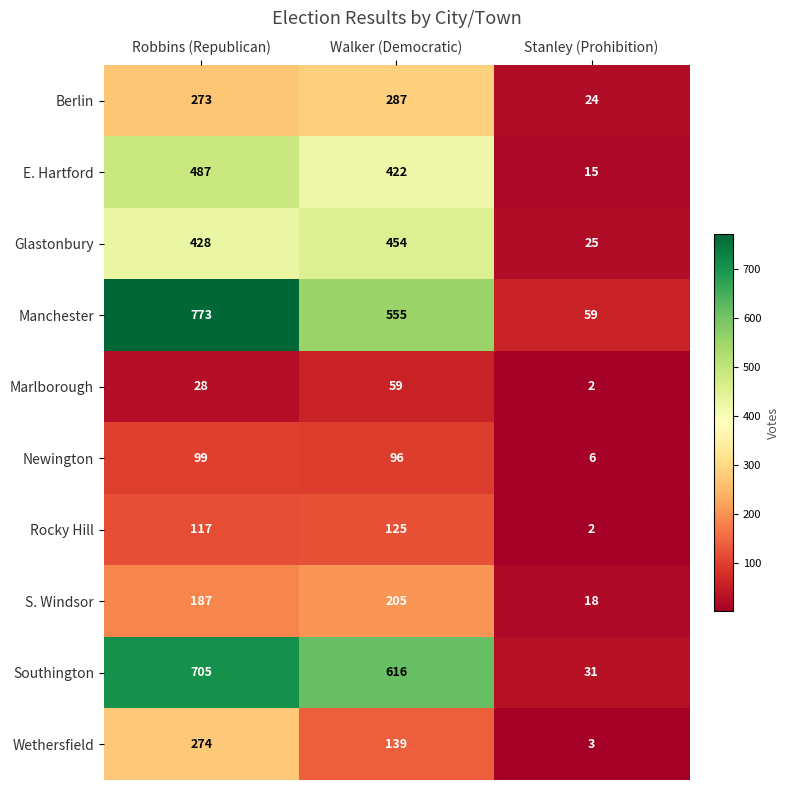

How many data points does each series have?

3